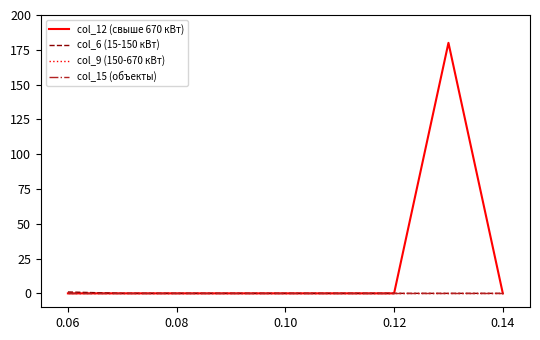

Is this an area chart (filled region under the line)?

No